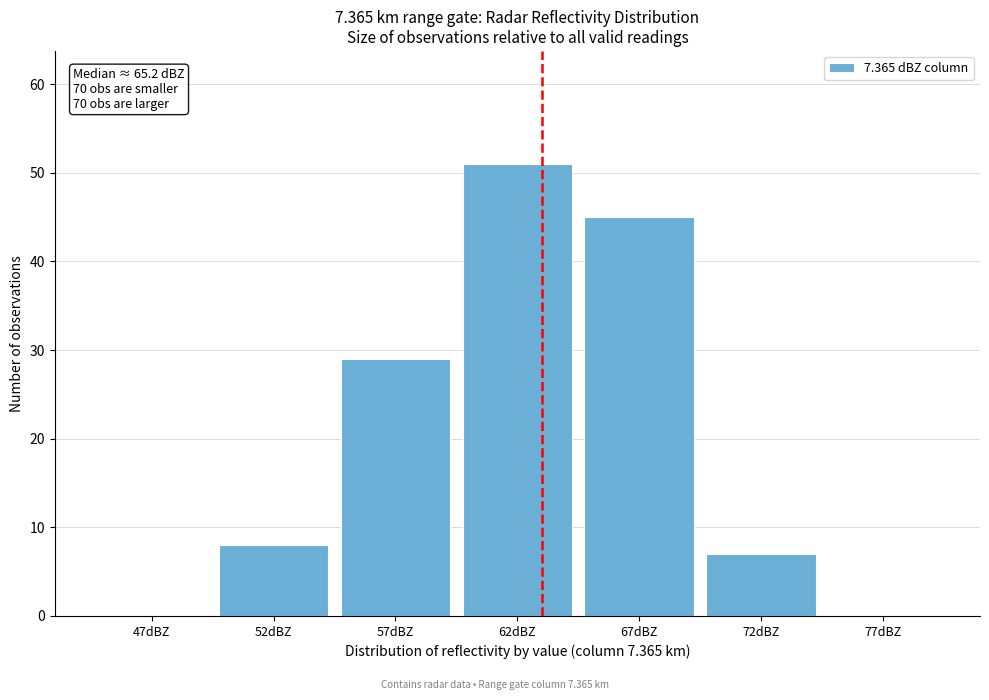

Reading left to right, extract all data points from this chart.

47dBZ=0	52dBZ=8	57dBZ=29	62dBZ=51	67dBZ=45	72dBZ=7	77dBZ=0